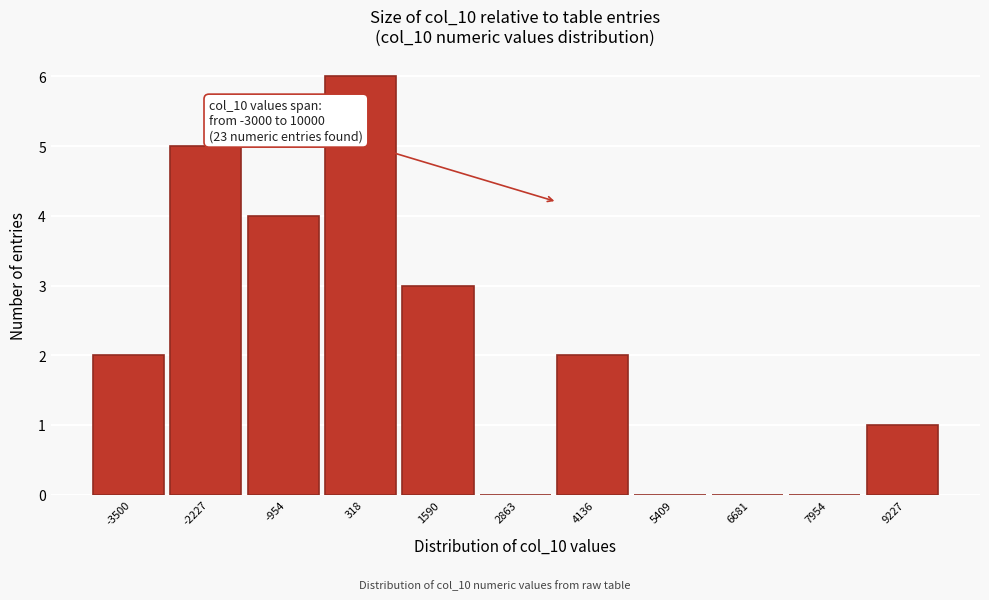

Reading left to right, transcribe all the data shown in this chart.

-3500=2	-2227=5	-954=4	318=6	1590=3	2863=0	4136=2	5409=0	6681=0	7954=0	9227=1